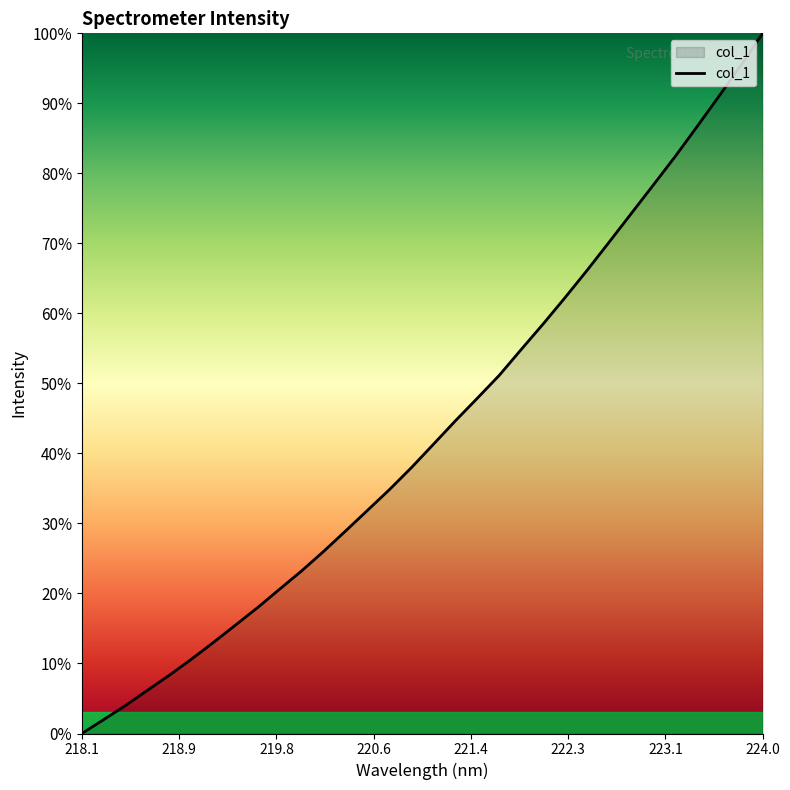

Does the chart display data point markers on the line(s)?

No